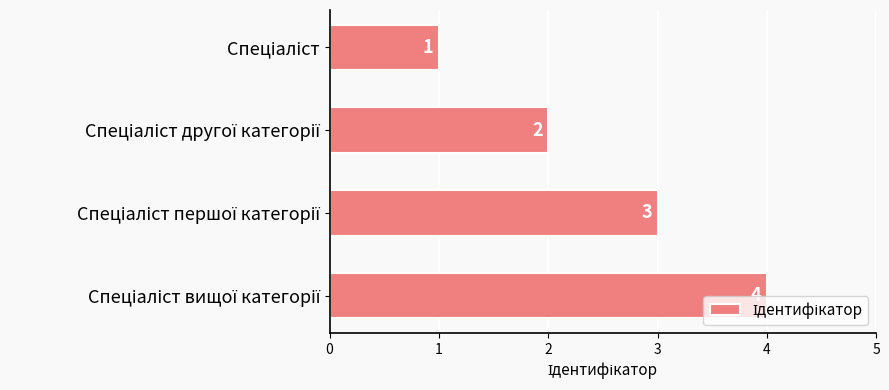

What is the maximum value shown in the chart?

4